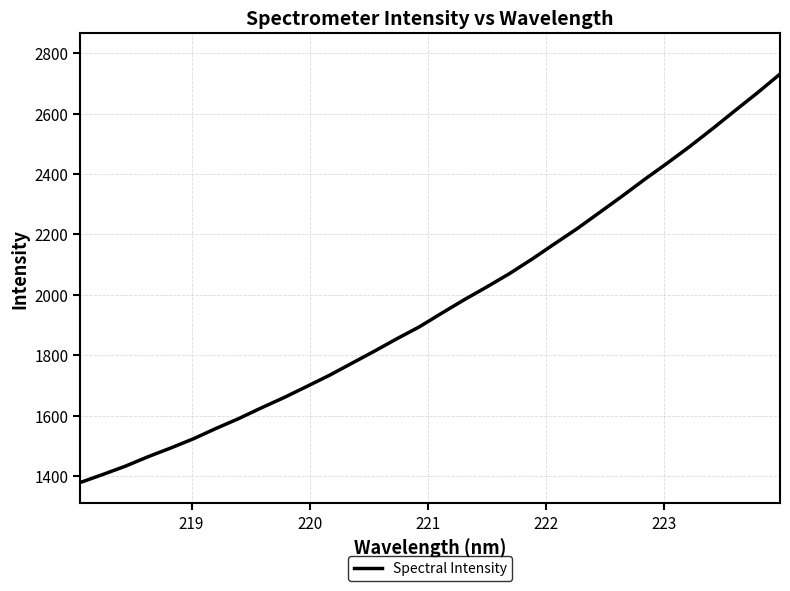

What is the difference between the maximum and minimum values?

1351.1